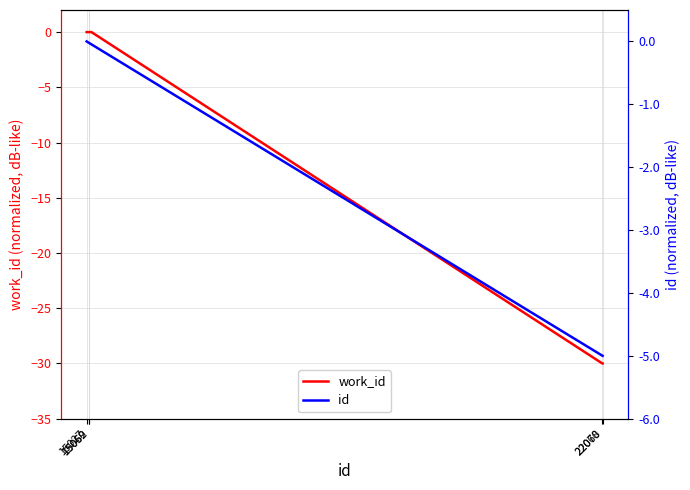

What is the lowest value of the work_id series?

-30